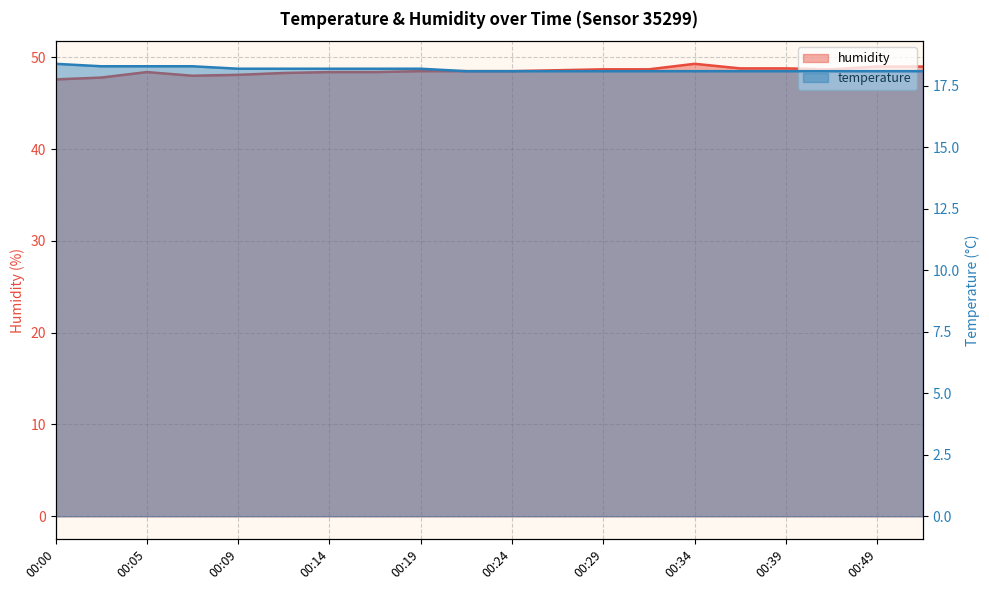

Which category has the highest value across all series?

00:34